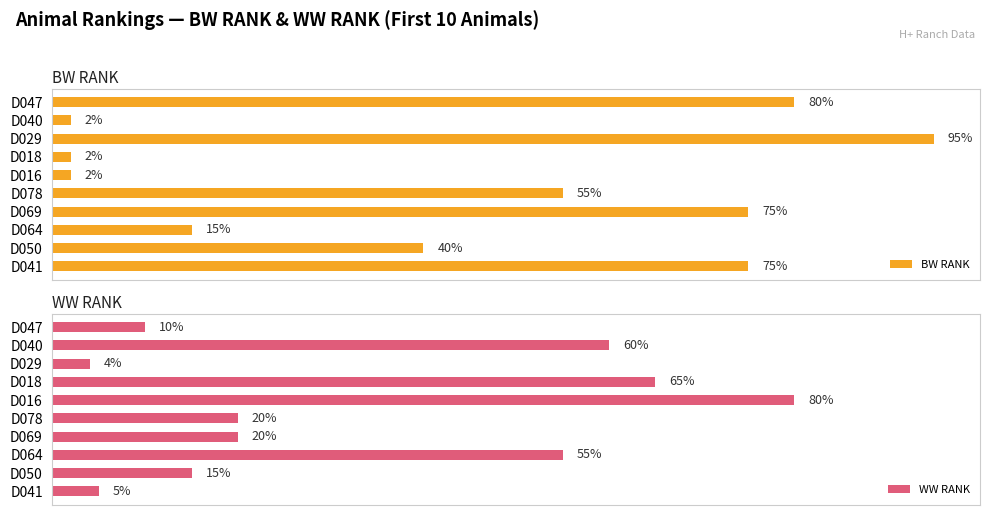

How many groups of bars are there?

10